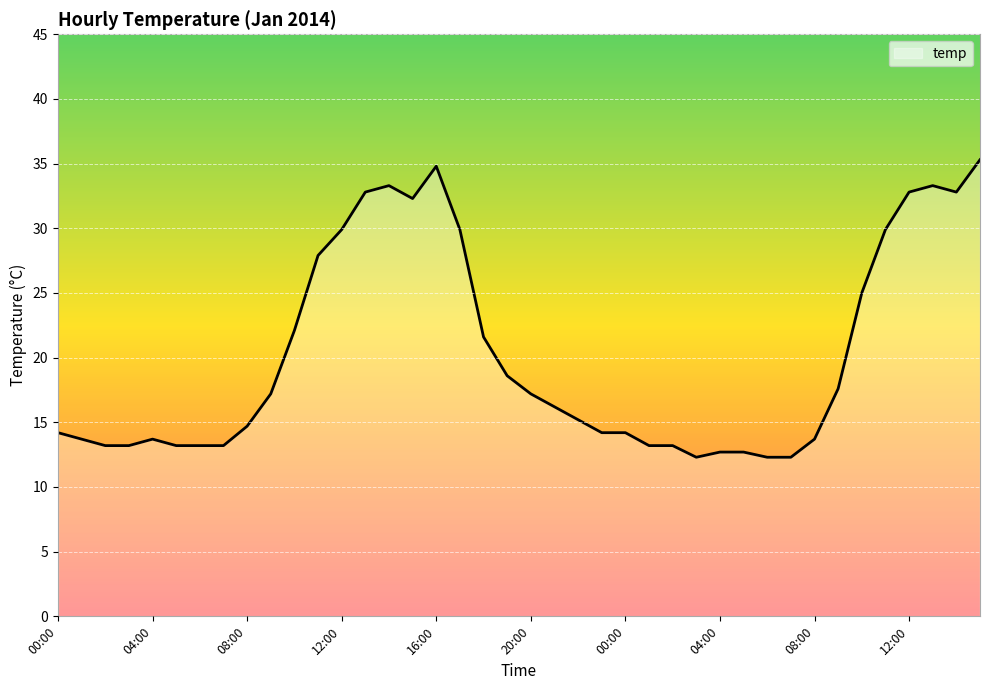

Reading left to right, list all the values displayed in this chart.

14.2	13.7	13.2	13.2	13.7	13.2	13.2	13.2	14.7	17.2	22.1	27.9	29.9	32.8	33.3	32.3	34.8	29.9	21.6	18.6	17.2	16.2	15.2	14.2	14.2	13.2	13.2	12.3	12.7	12.7	12.3	12.3	13.7	17.6	25.0	29.9	32.8	33.3	32.8	35.3